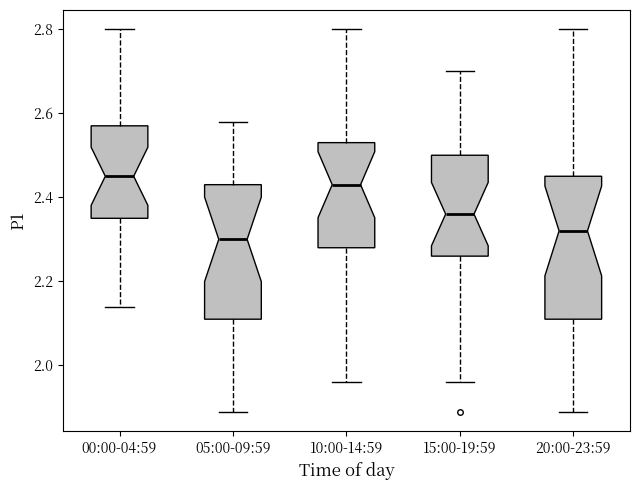

Reading left to right, transcribe this box plot: for each box, give where its median line is, the range the box spans, and where its two whiskers end, as read against the y-axis. The values are not printed on the chart, so give them approximately, as read against the axis.

00:00-04:59: median 2.46, box 2.36 to 2.58, whiskers 2.14 to 2.80
05:00-09:59: median 2.30, box 2.12 to 2.44, whiskers 1.90 to 2.58
10:00-14:59: median 2.44, box 2.28 to 2.54, whiskers 1.96 to 2.80
15:00-19:59: median 2.36, box 2.26 to 2.50, whiskers 1.96 to 2.70
20:00-23:59: median 2.32, box 2.12 to 2.46, whiskers 1.90 to 2.80